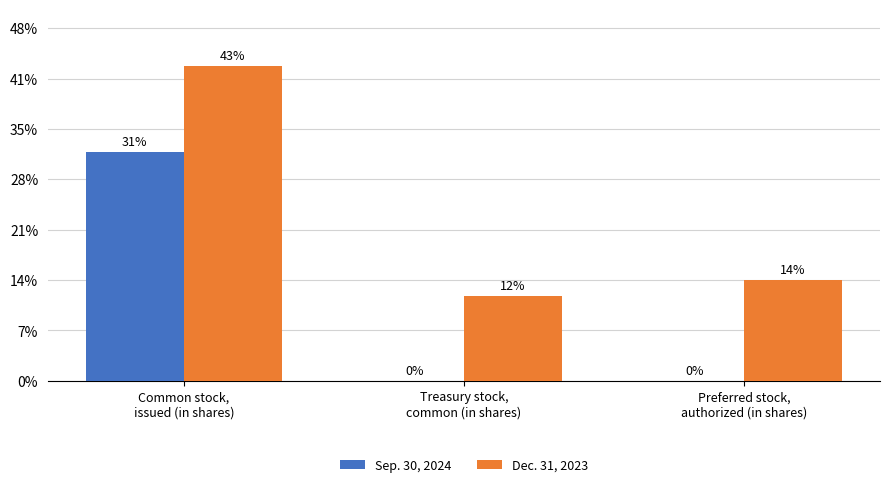

What are all the series names shown in the legend?

Sep. 30, 2024, Dec. 31, 2023